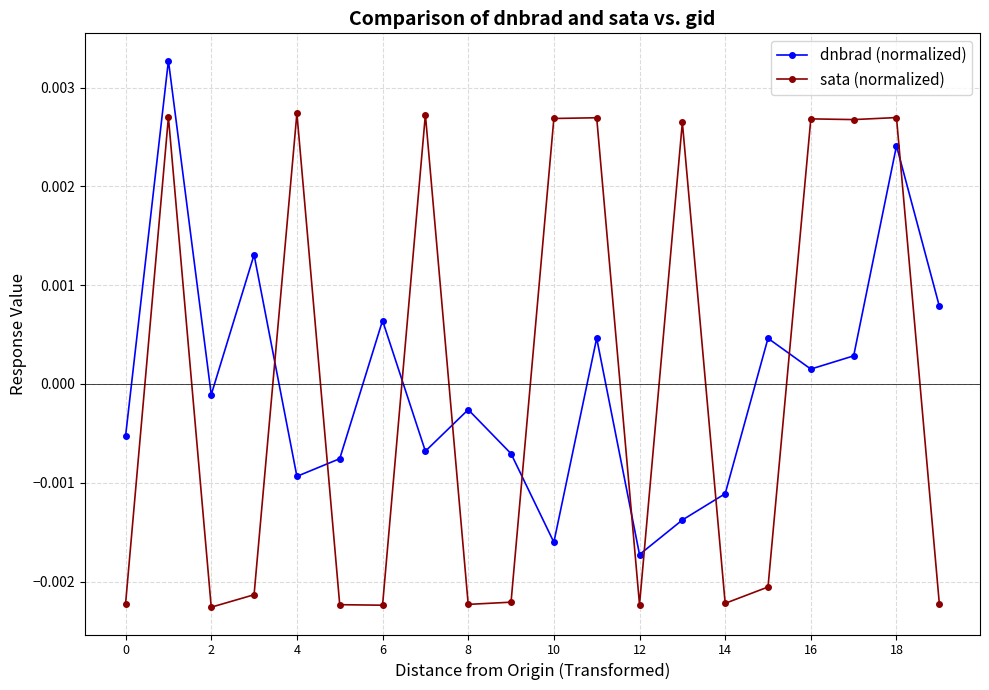

List the series in order of their peak value, lowest first.

sata (normalized), dnbrad (normalized)